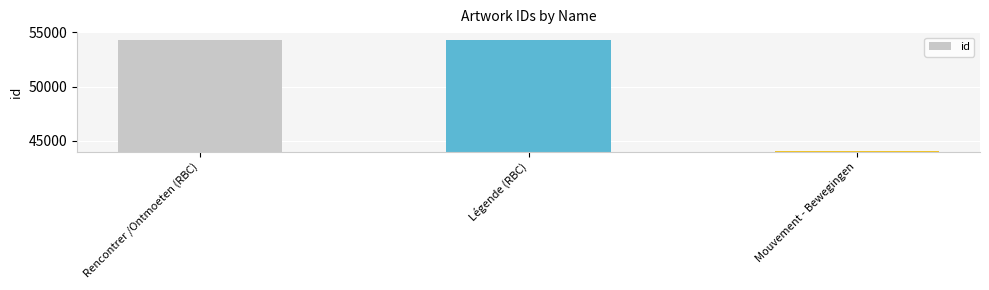

What is the ratio of the value at Mouvement - Bewegingen to the value at Légende (RBC)?

0.8